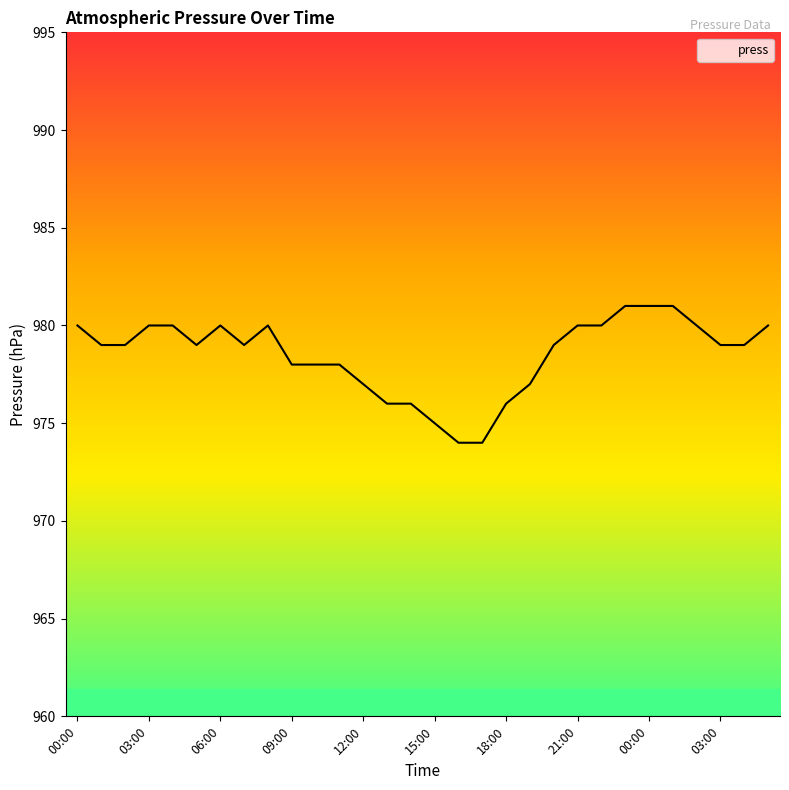

What is the difference between the maximum and minimum values?

7